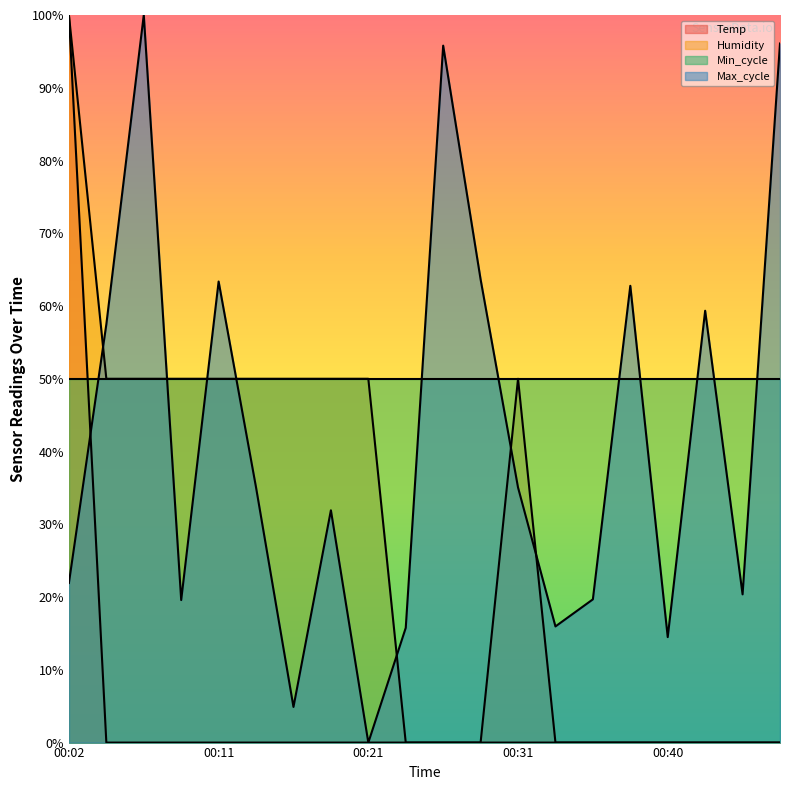

True or false: Humidity has more than 1 interior local peaks.

False